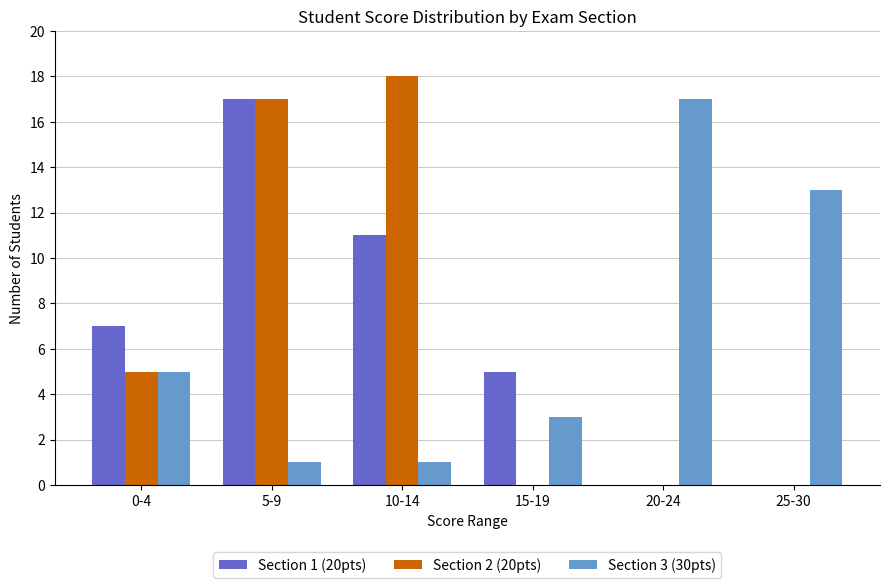

What is the greatest value displayed?

18